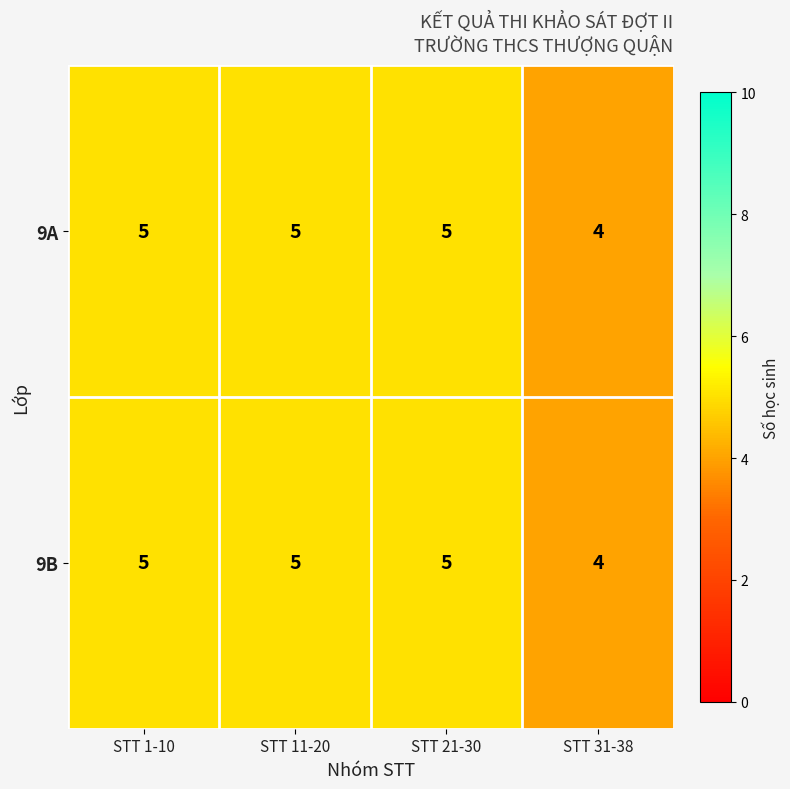

Reading left to right, transcribe all the data shown in this chart.

9A: 5	5	5	4
9B: 5	5	5	4